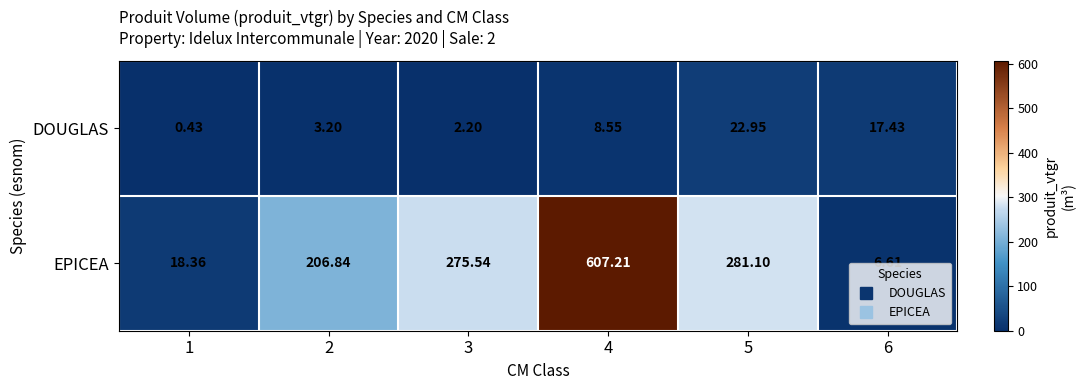

Is the value of EPICEA at 1 greater than the value of DOUGLAS at 2?

Yes